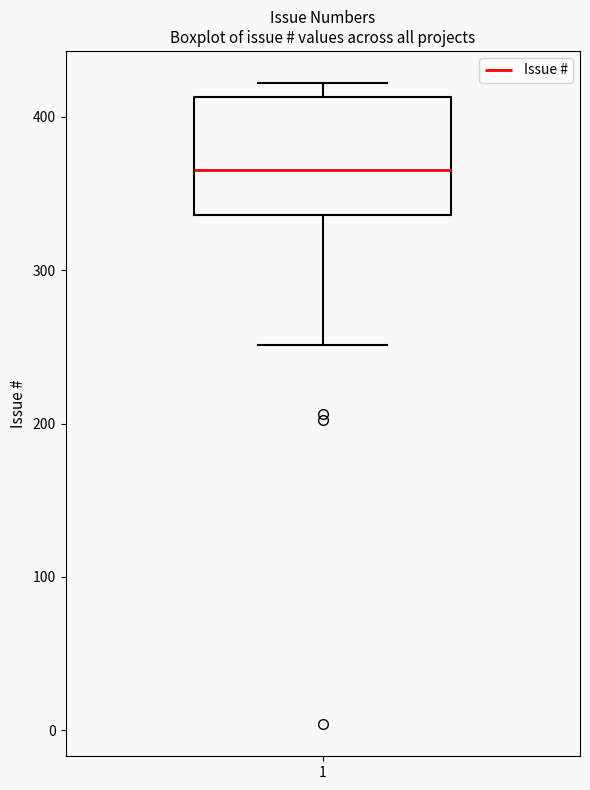

Read this box plot against the y-axis: the position of the median line, the range covered by the box, and the ends of both whiskers. The values are not printed on the chart, so give them approximately, as read against the axis.

median 370, box 340 to 410, whiskers 250 to 420